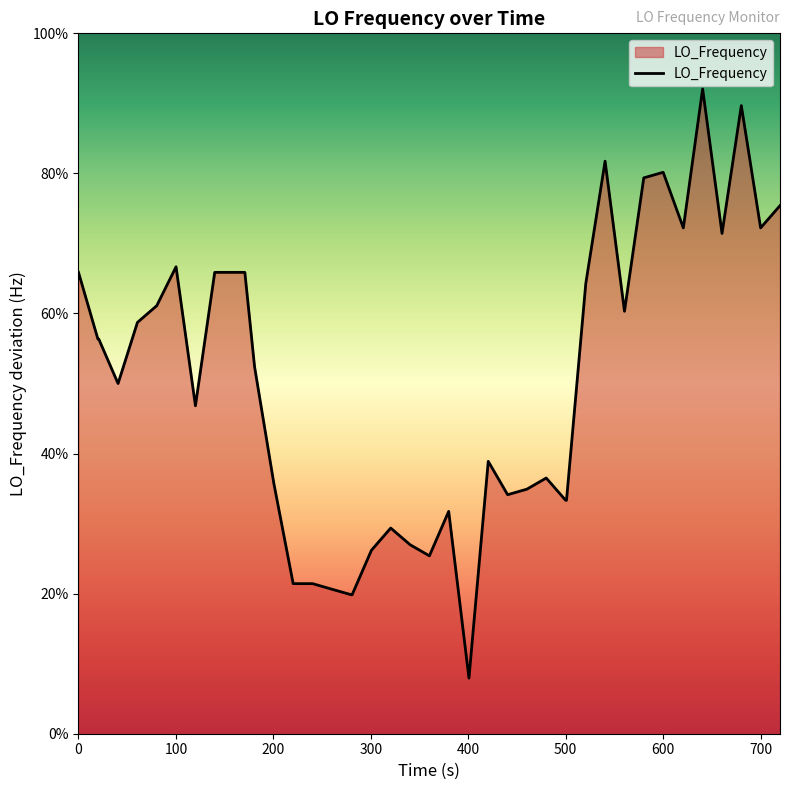

How many interior local valleys (lower than both neighbors) does the data have?

9